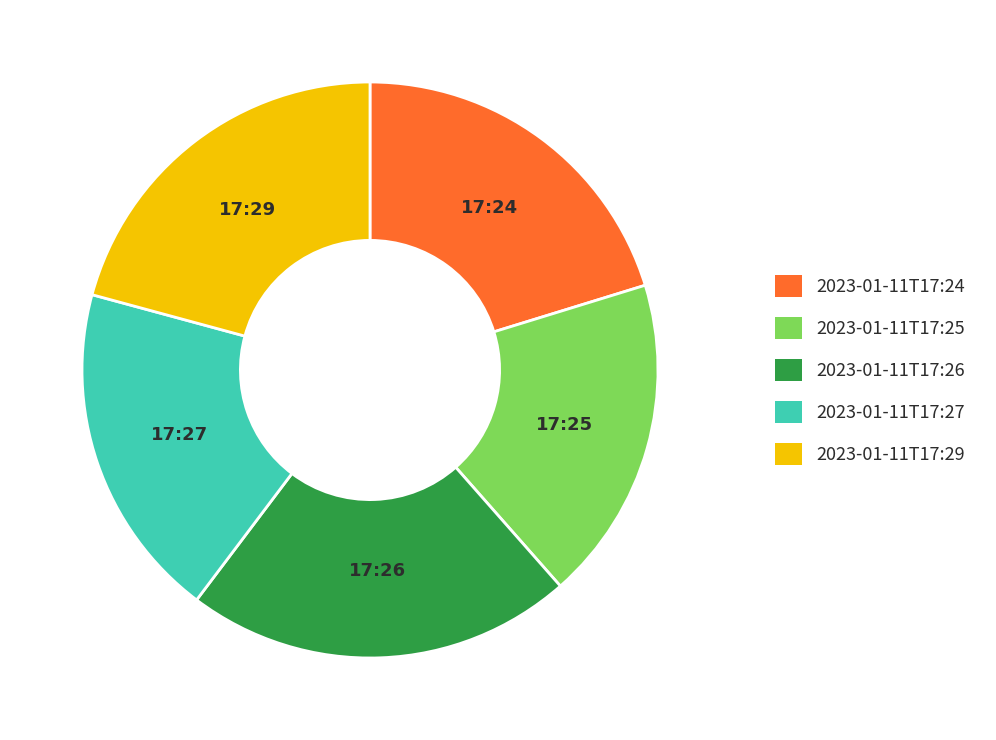

Is there any slice that represents more than half of the pie?

No